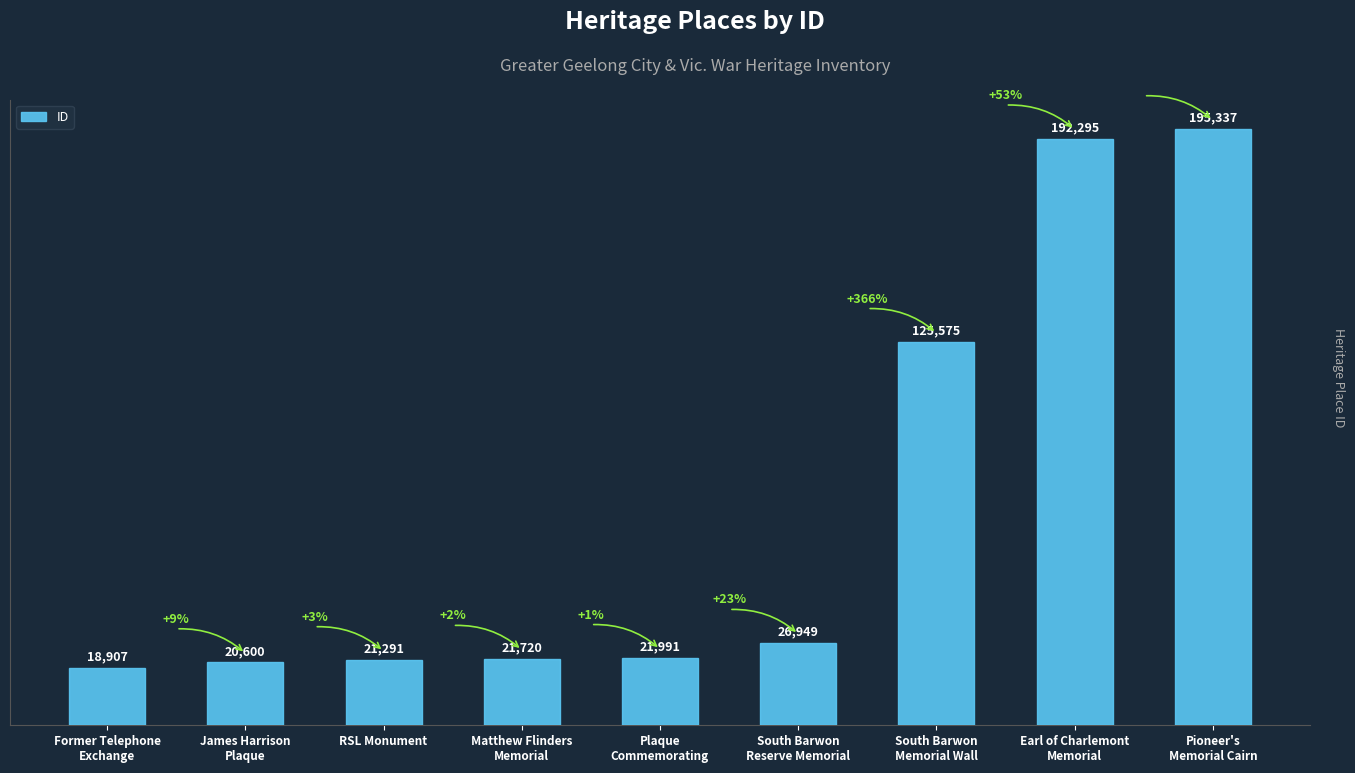

What is the minimum value shown in the chart?

18907